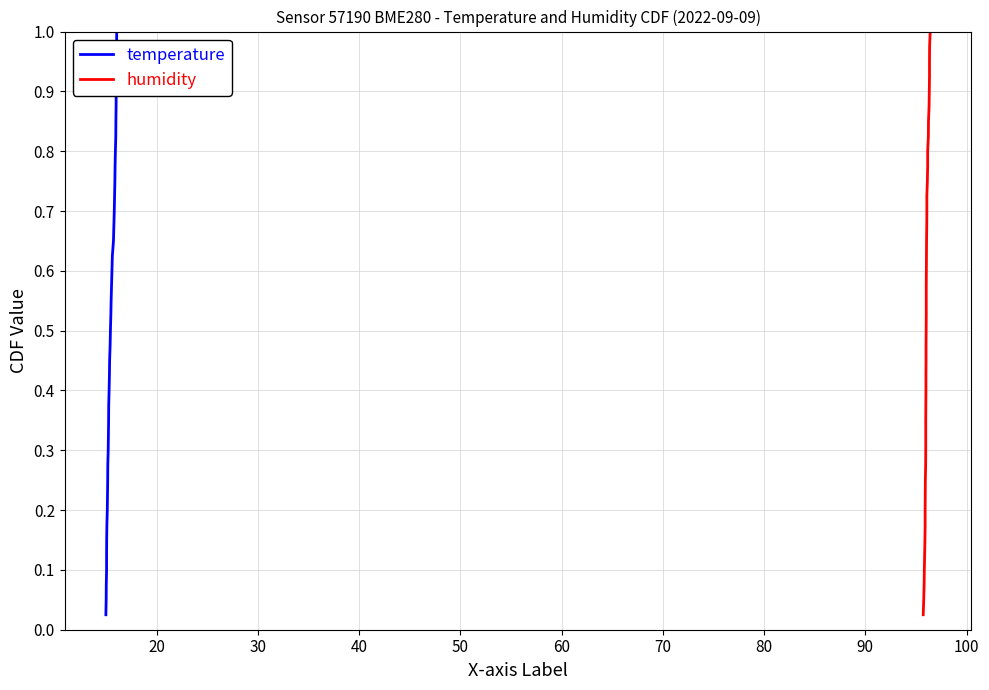

How many categories are shown in the chart?

40